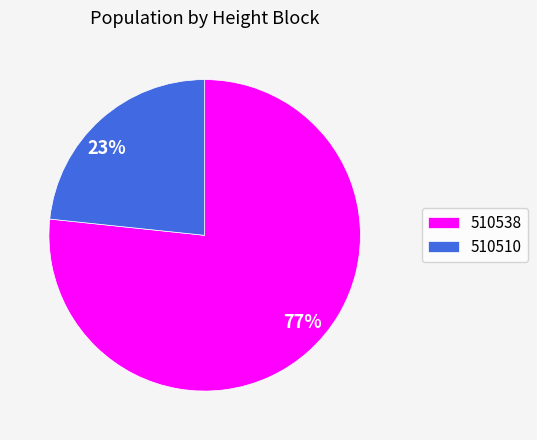

The 510538 slice represents 77% of the pie. True or false?

True